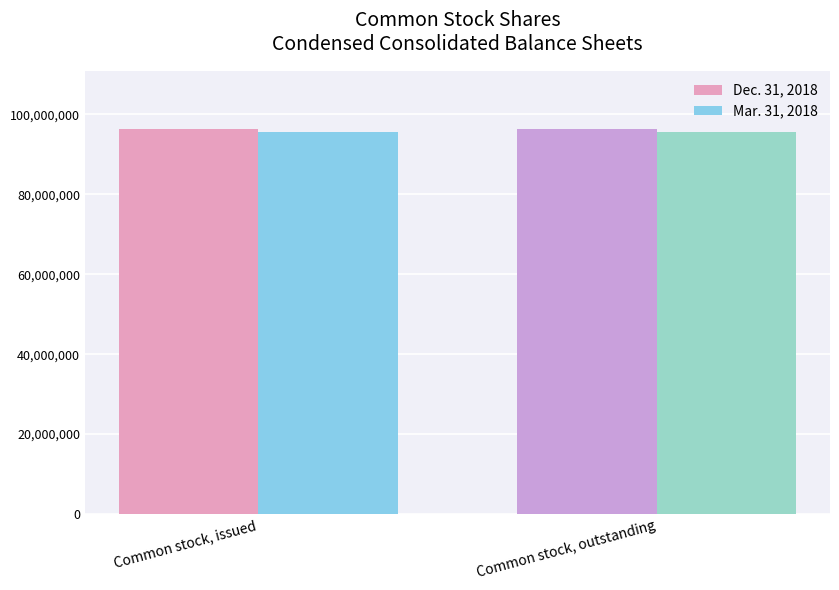

Does the chart contain any negative values?

No